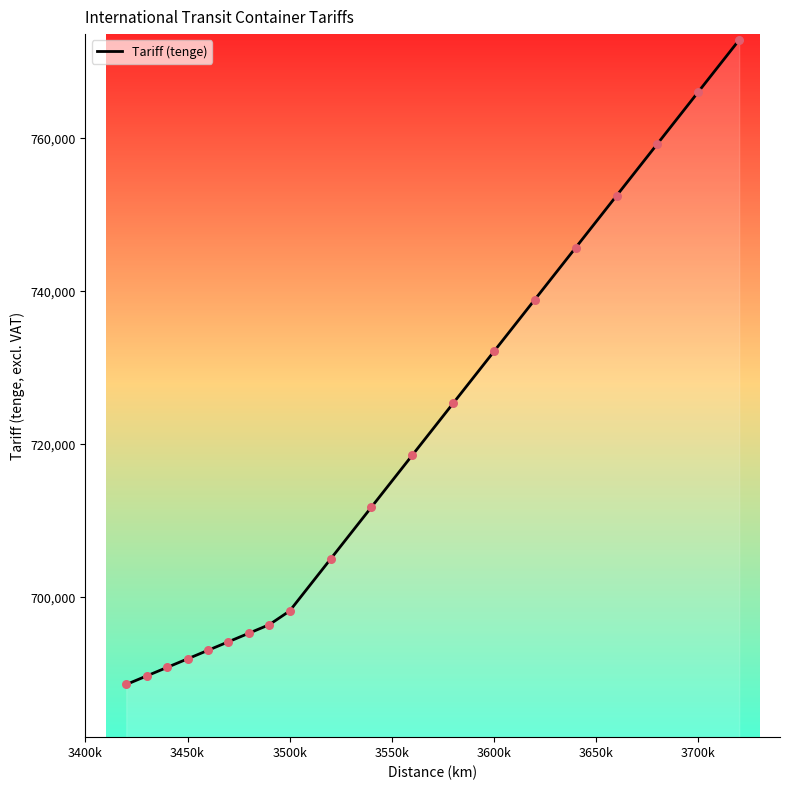

What is the difference between the maximum and minimum values?

84232